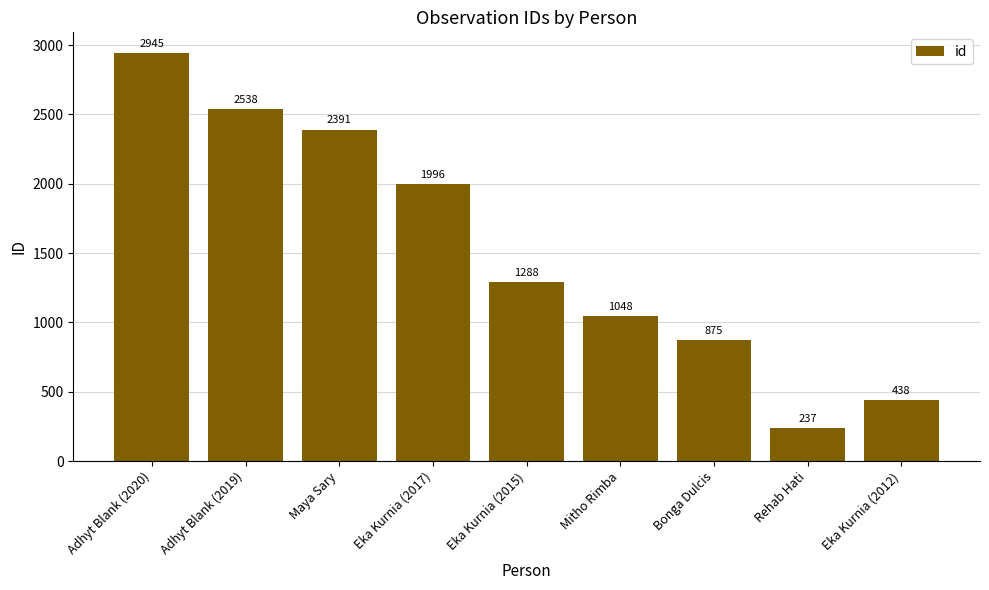

How many data points does each series have?

9